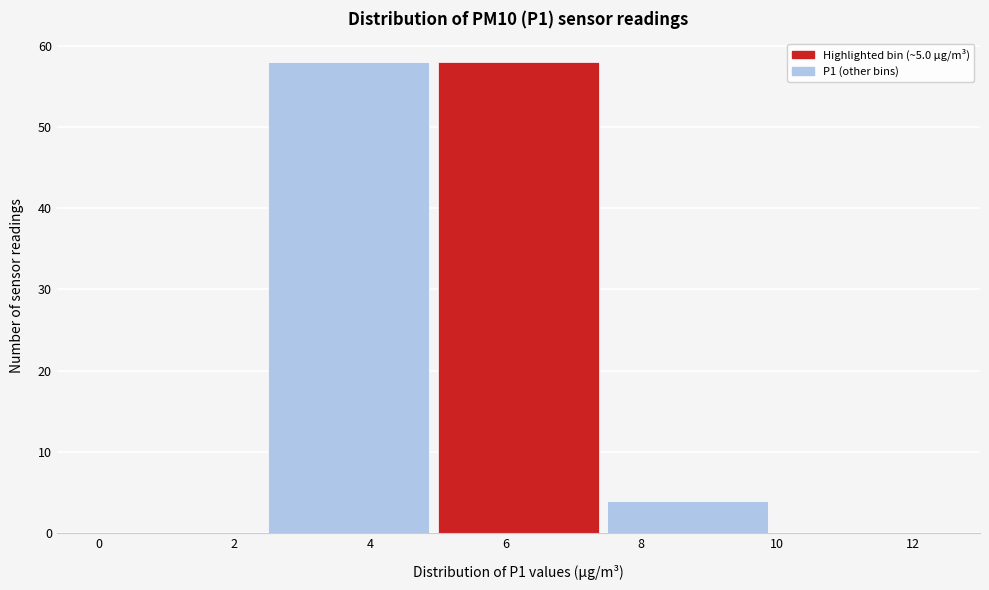

Reading left to right, transcribe this chart: for each bar, give the range it covers on the x-axis and its height. The values are not printed on the chart, so give them approximately, as read against the axis.

0.0 to 2.5: 0
2.5 to 5.0: 58
5.0 to 7.5: 58
7.5 to 10.0: 4
10.0 to 12.5: 0